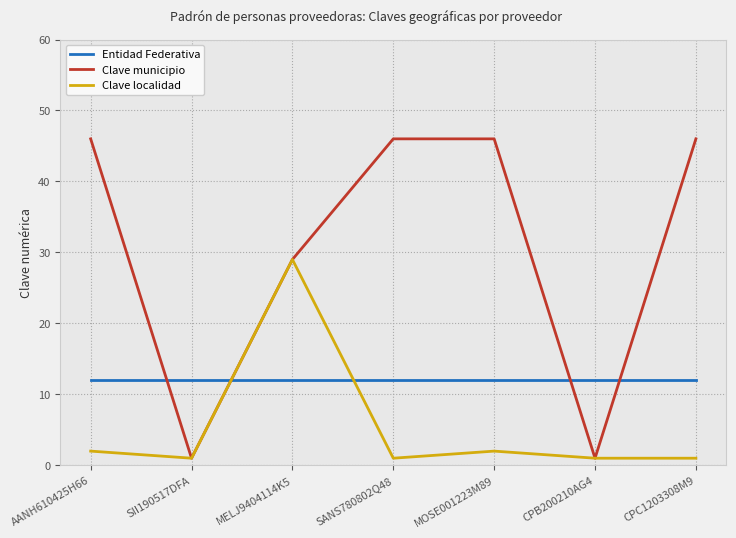

What is the difference between the highest and lowest values at AANH610425H66?

44